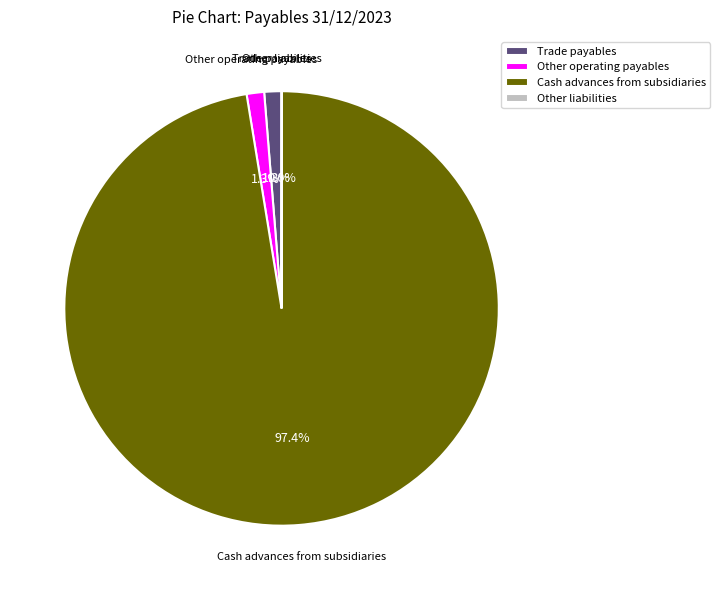

Which category has the biggest portion of the pie?

Cash advances from subsidiaries